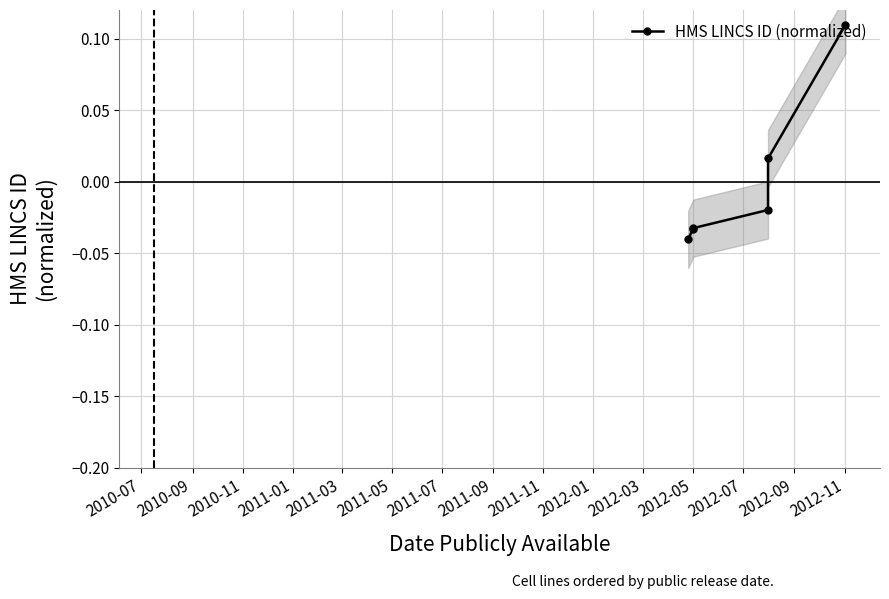

Does the chart have visible grid lines?

Yes